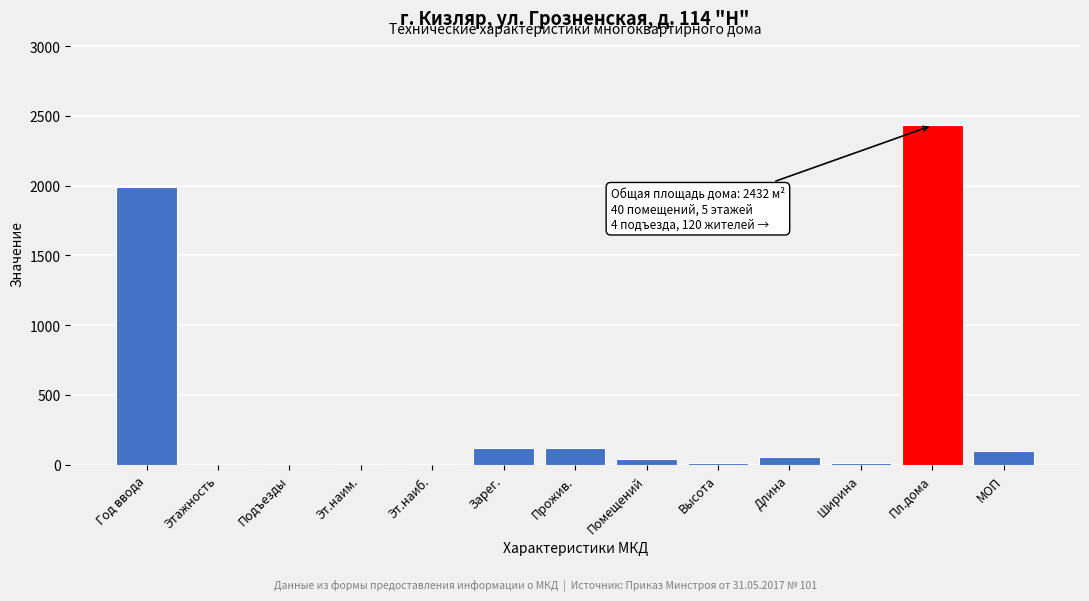

What is the maximum value shown in the chart?

2432